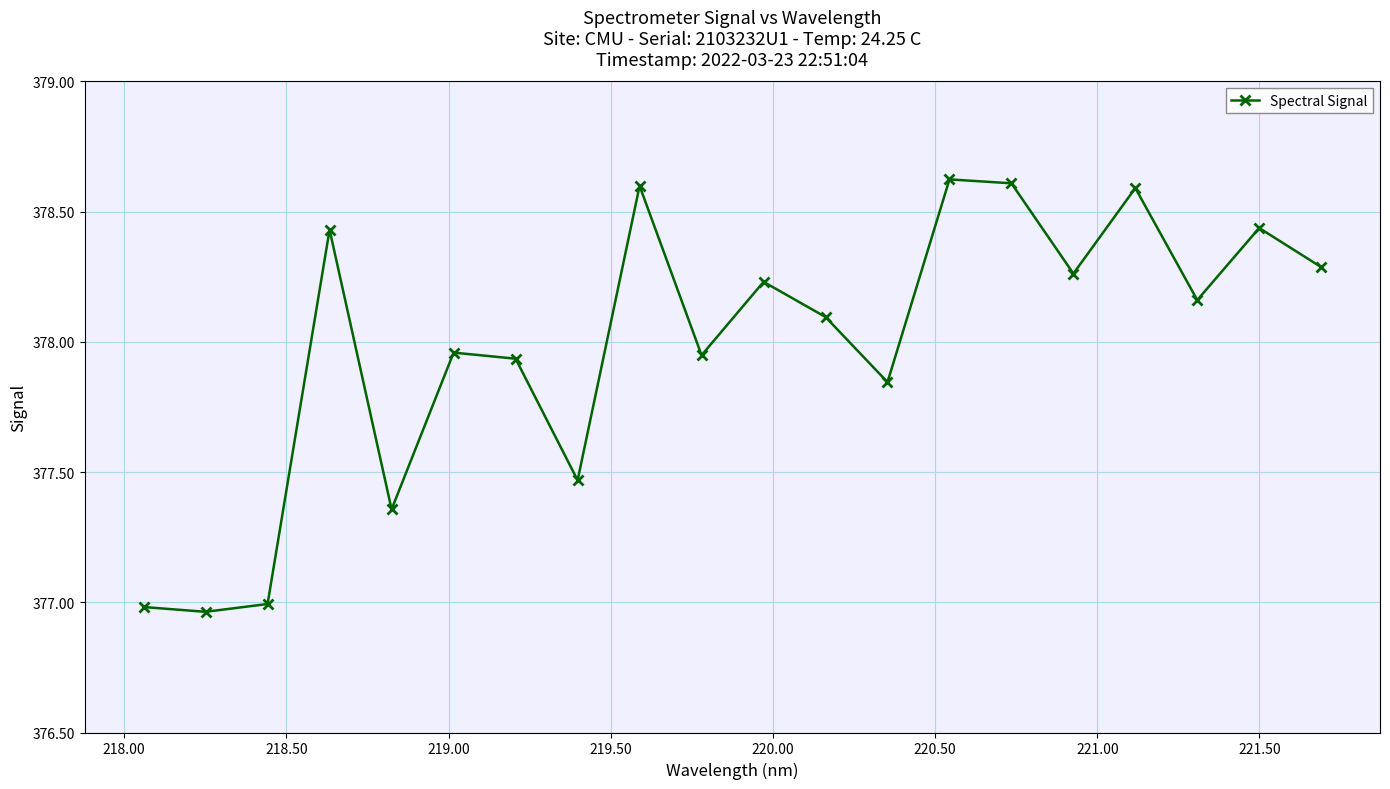

True or false: there are more than 1 points higher than both neighbors.

True